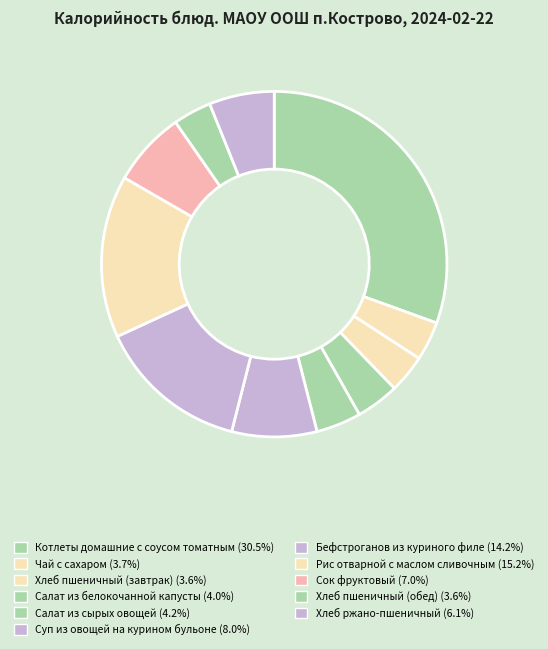

How much of the chart is everything except Суп из овощей на курином бульоне?

92.0%